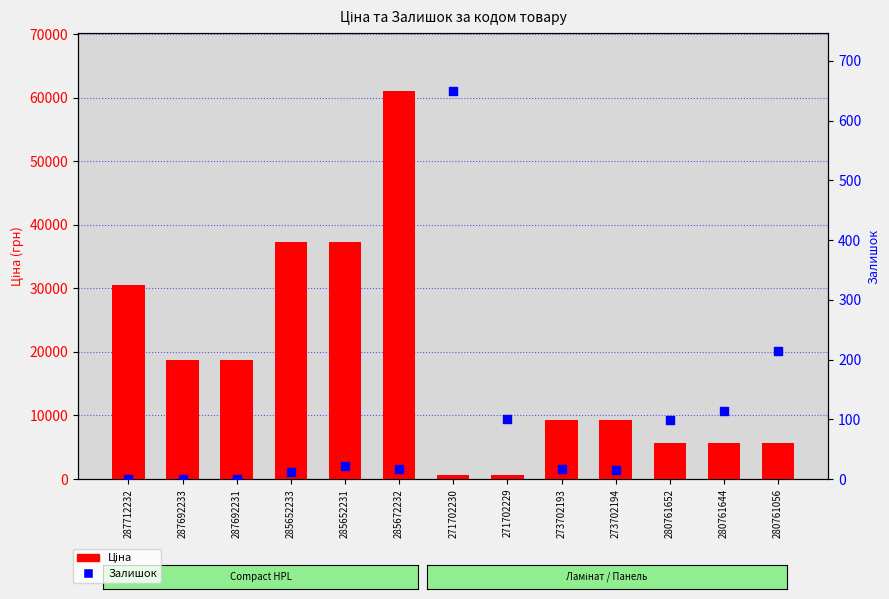

What are all the series names shown in the legend?

Ціна, Залишок